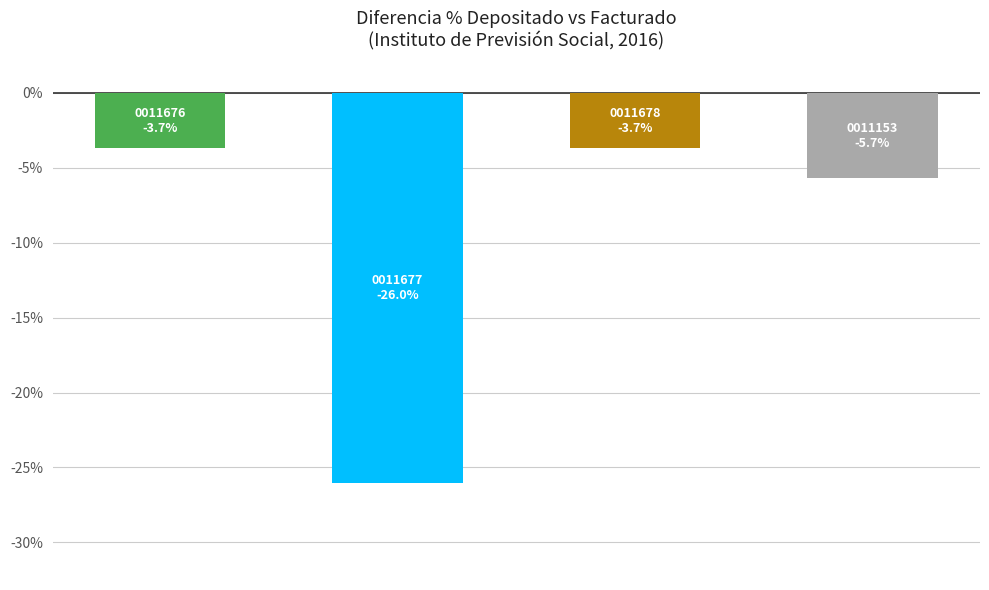

Reading right to left, list all the values displayed in this chart.

-5.7	-3.7	-26.0	-3.7